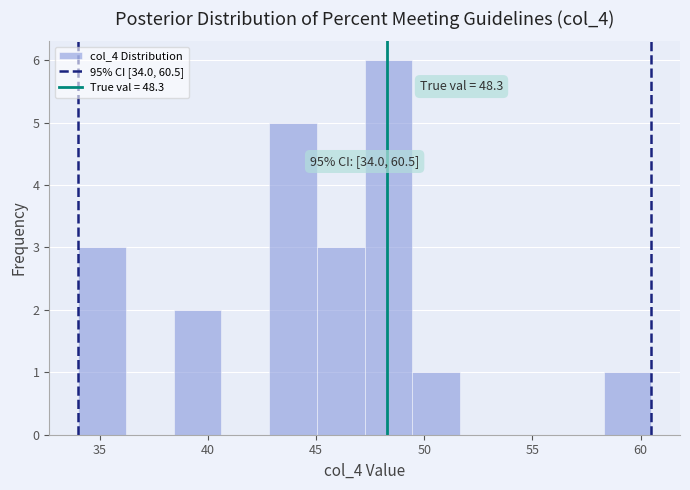

Which range on the x-axis has the tallest bar?

47.5 to 49.5